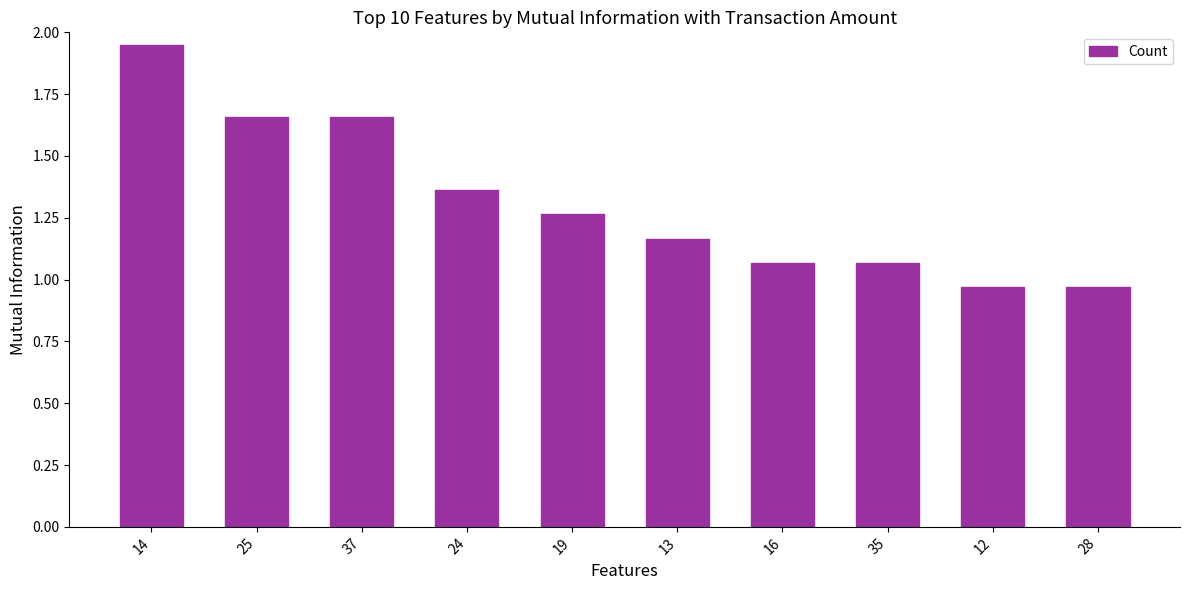

Which category has the highest value across all series?

14